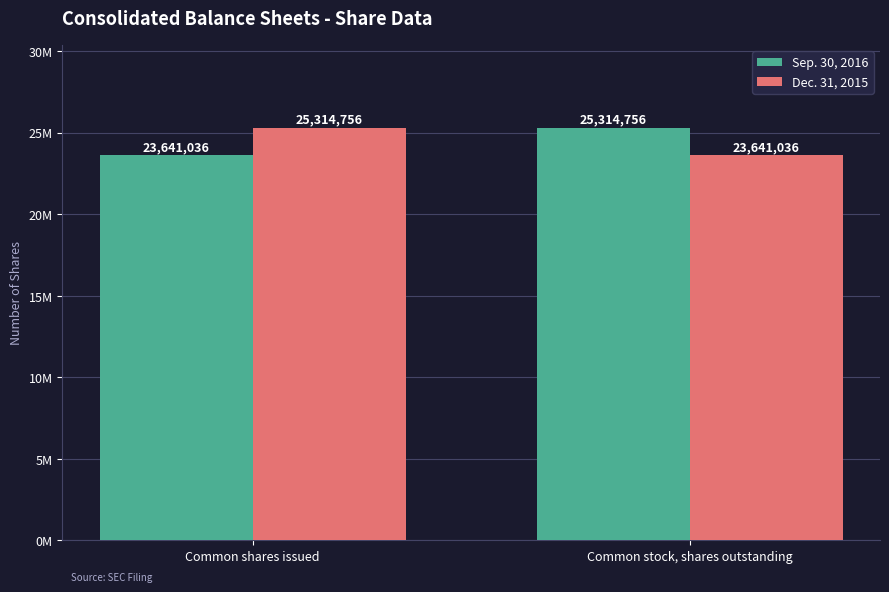

Count the Sep. 30, 2016 values in the range 23641036 to 25314756.

2